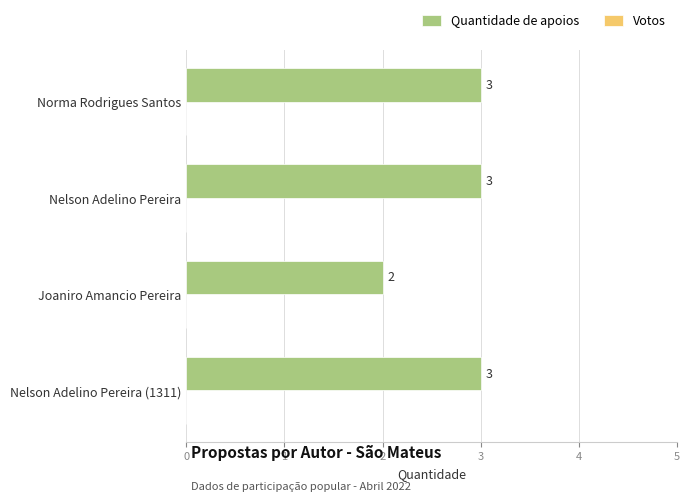

What is the average value?

3